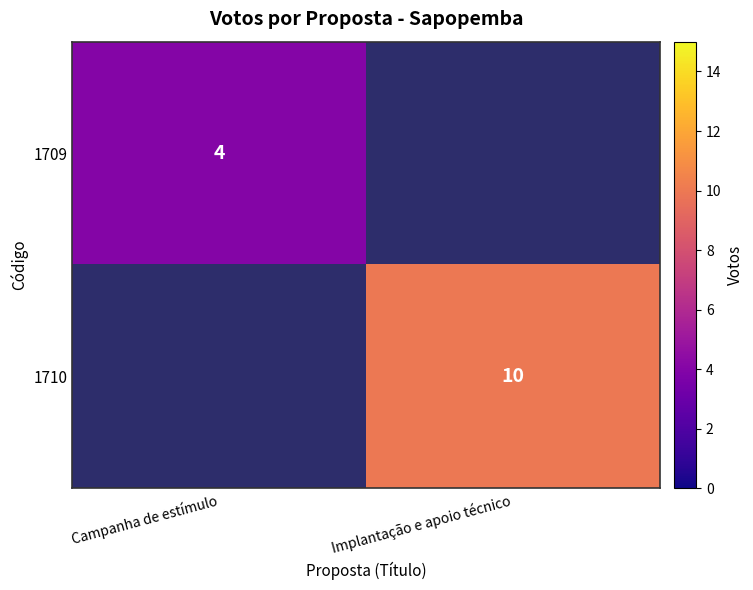

The value of 1710 at Implantação e apoio técnico is 15. True or false?

False